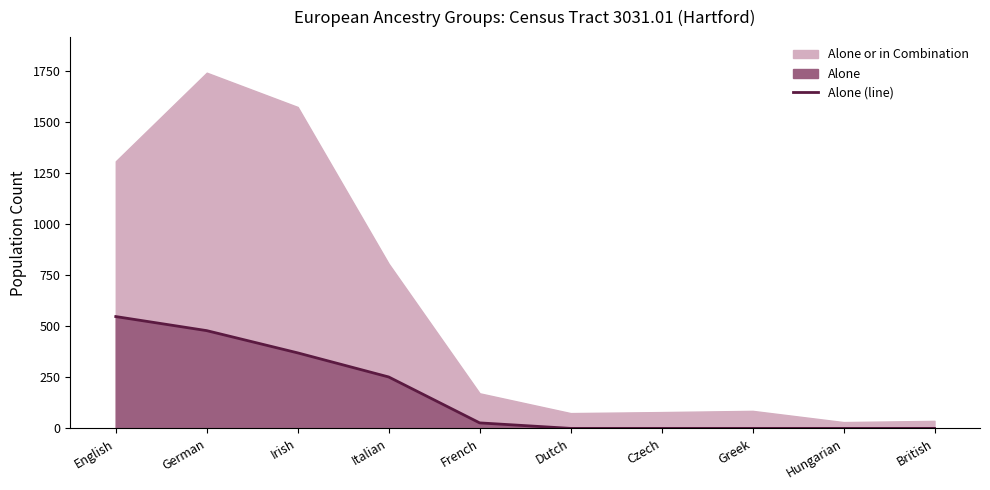

Does the chart display data point markers on the line(s)?

No